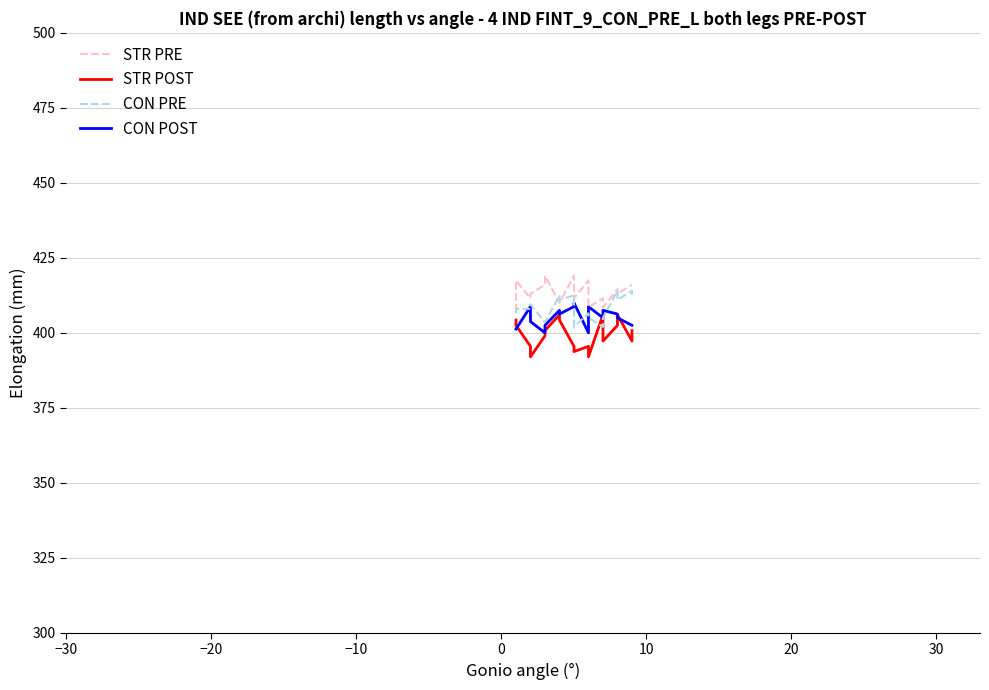

Which series has the largest total across all categories?

STR PRE